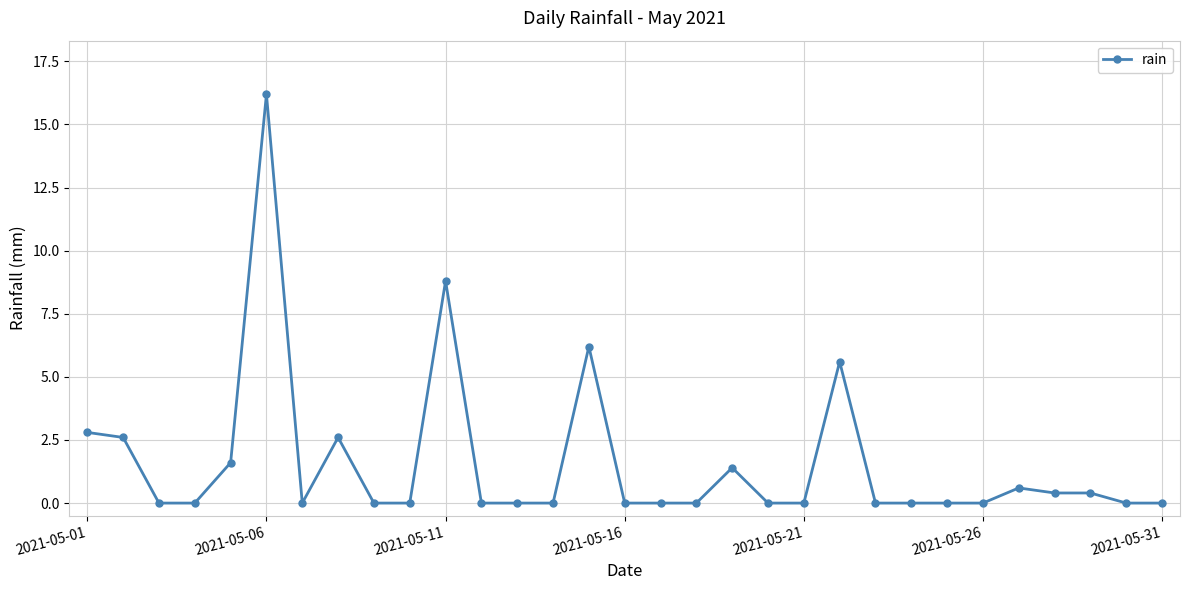

How many lines are shown in the chart?

1